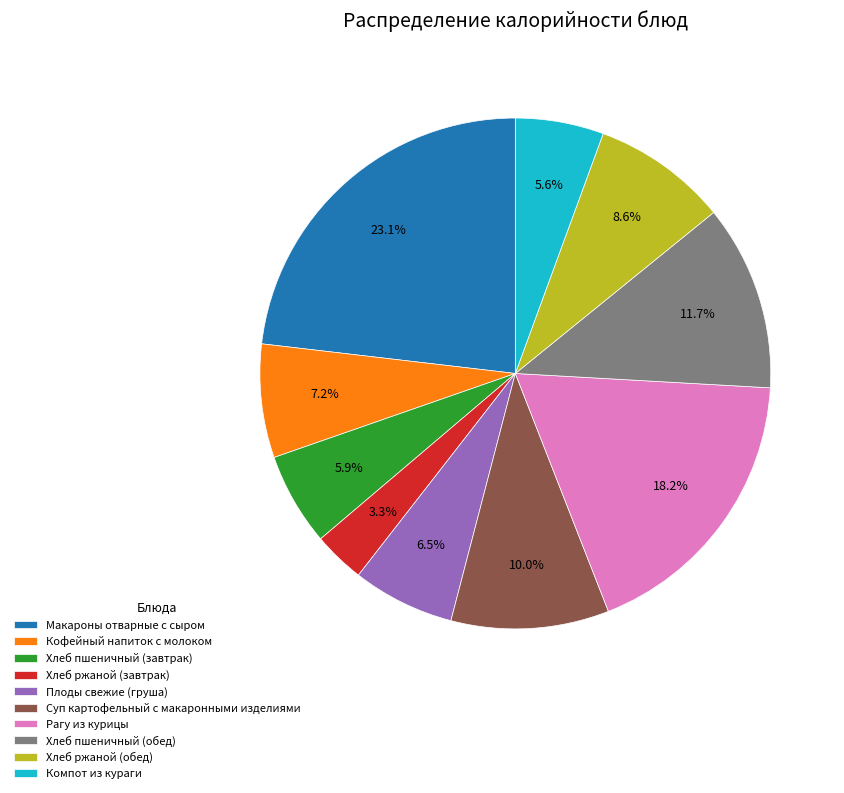

Is the sum of Макароны отварные с сыром and Хлеб пшеничный (завтрак) greater than half?

No